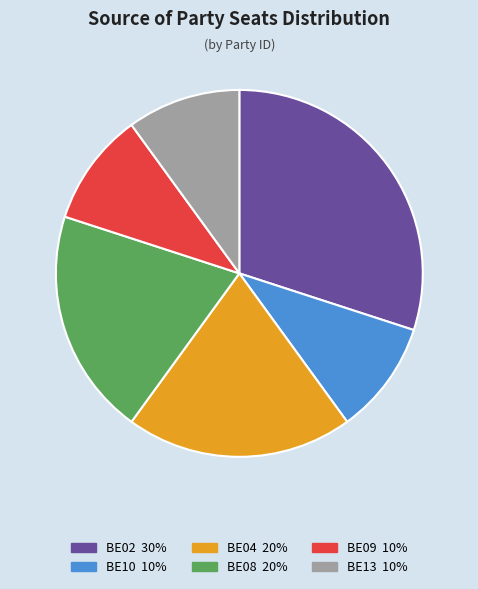

Does any single category account for the majority?

No